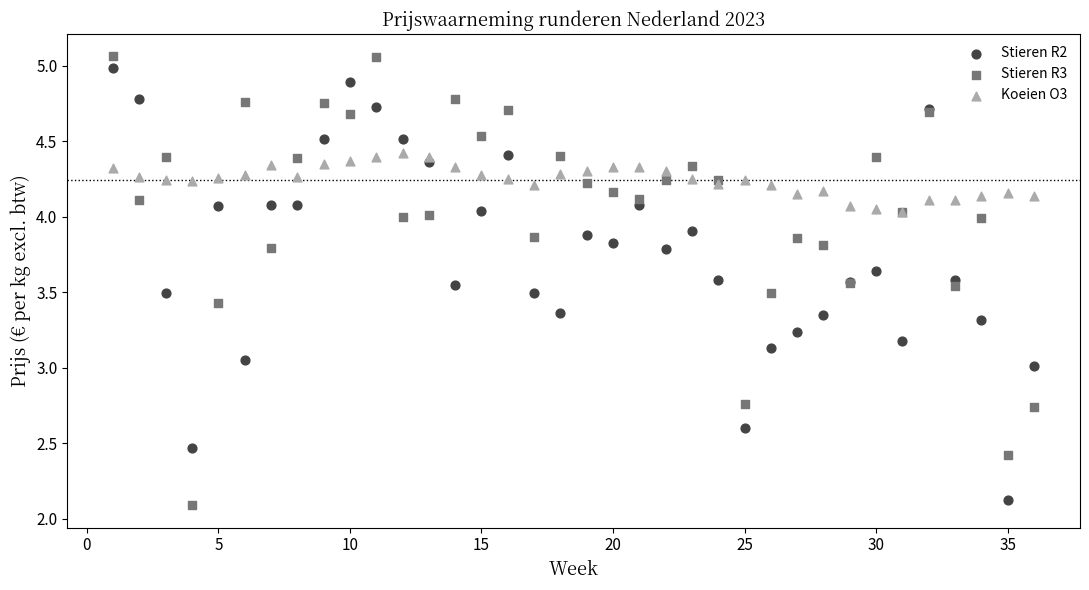

Which series has the largest Y range (max minus min)?

Stieren R3